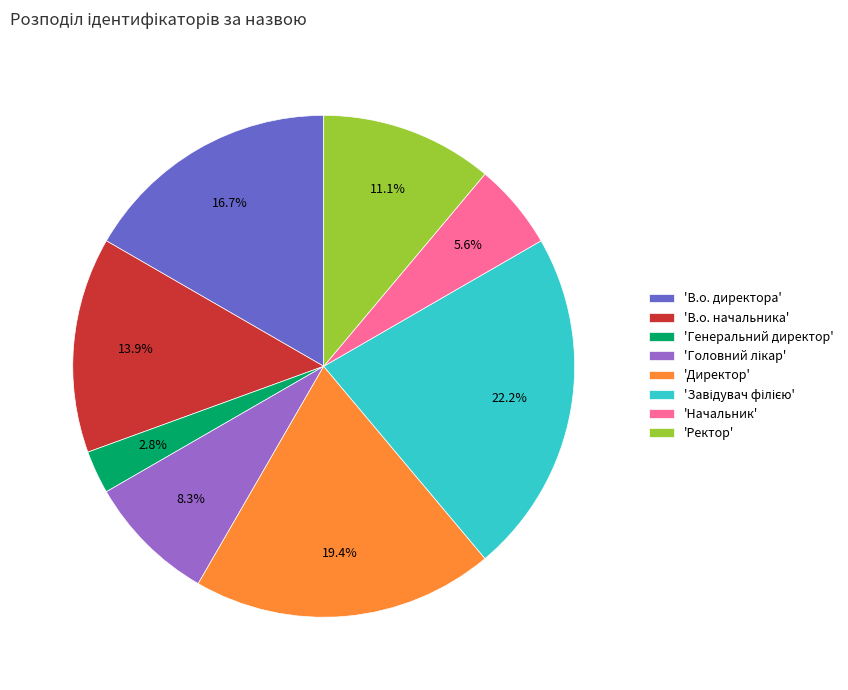

How many segments does this pie chart have?

8